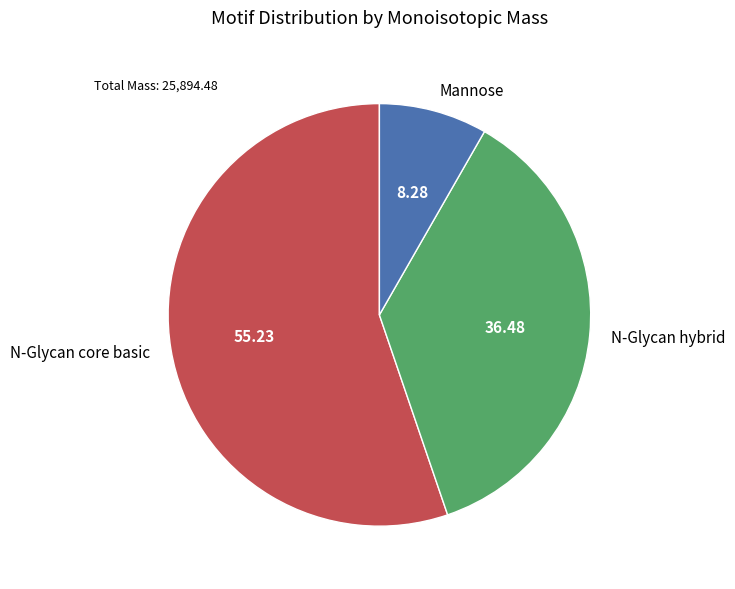

Is there a majority slice in this chart?

Yes